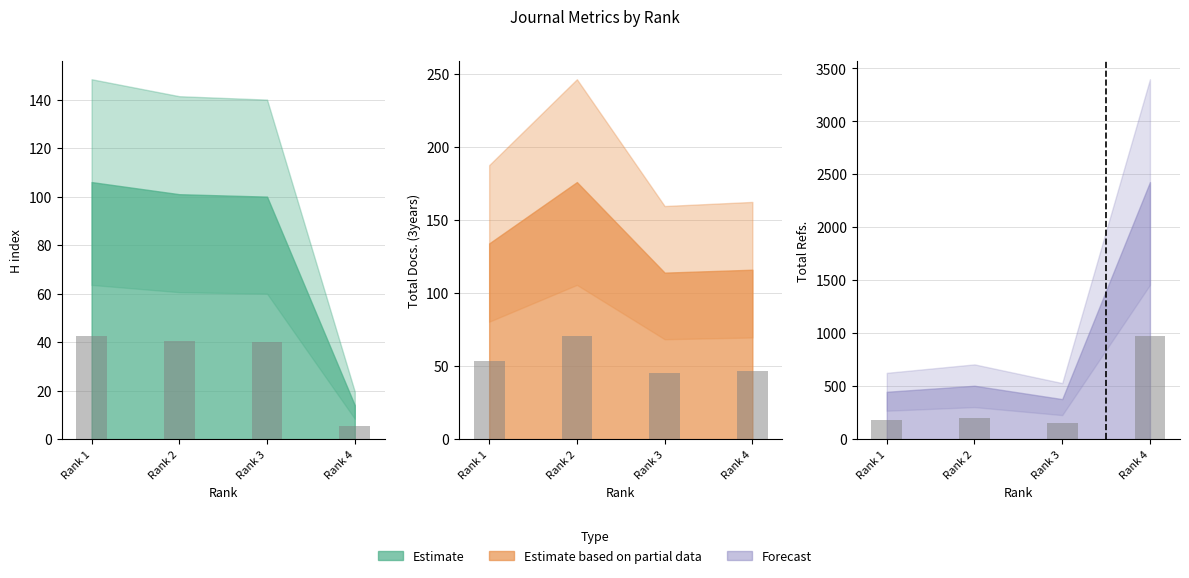

Which series has the widest spread of values?

Total Refs.